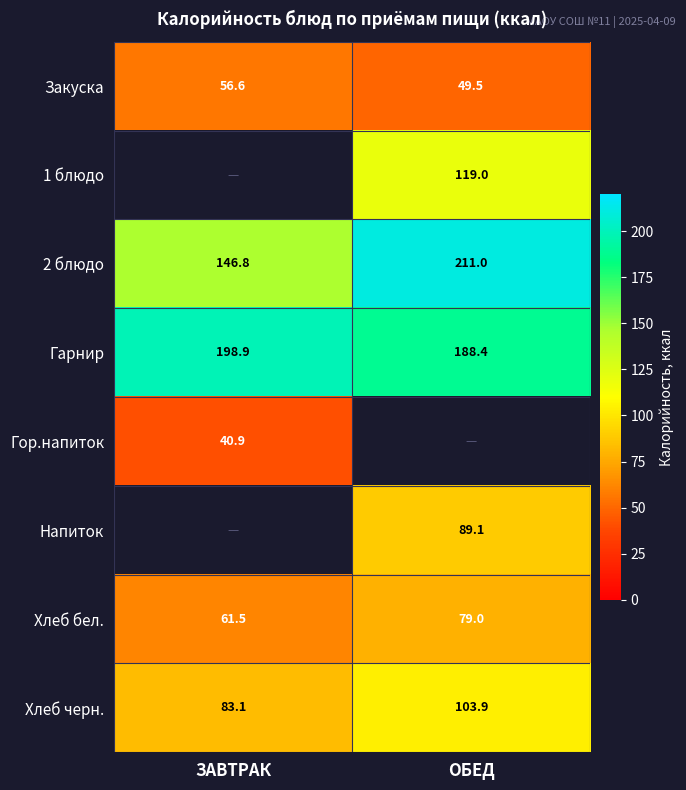

What is the difference between the maximum and minimum values in the Закуска series?

7.1